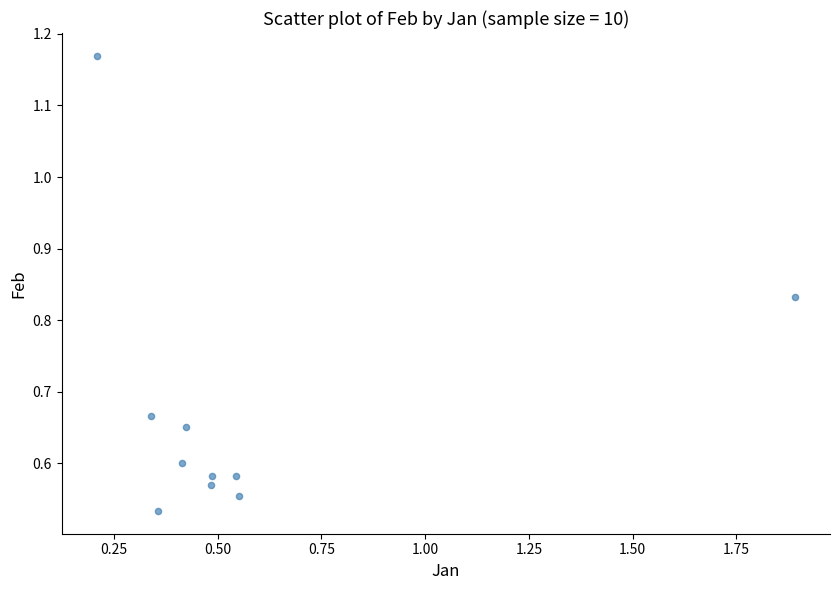

What is the range of X values (max minus min)?

1.7